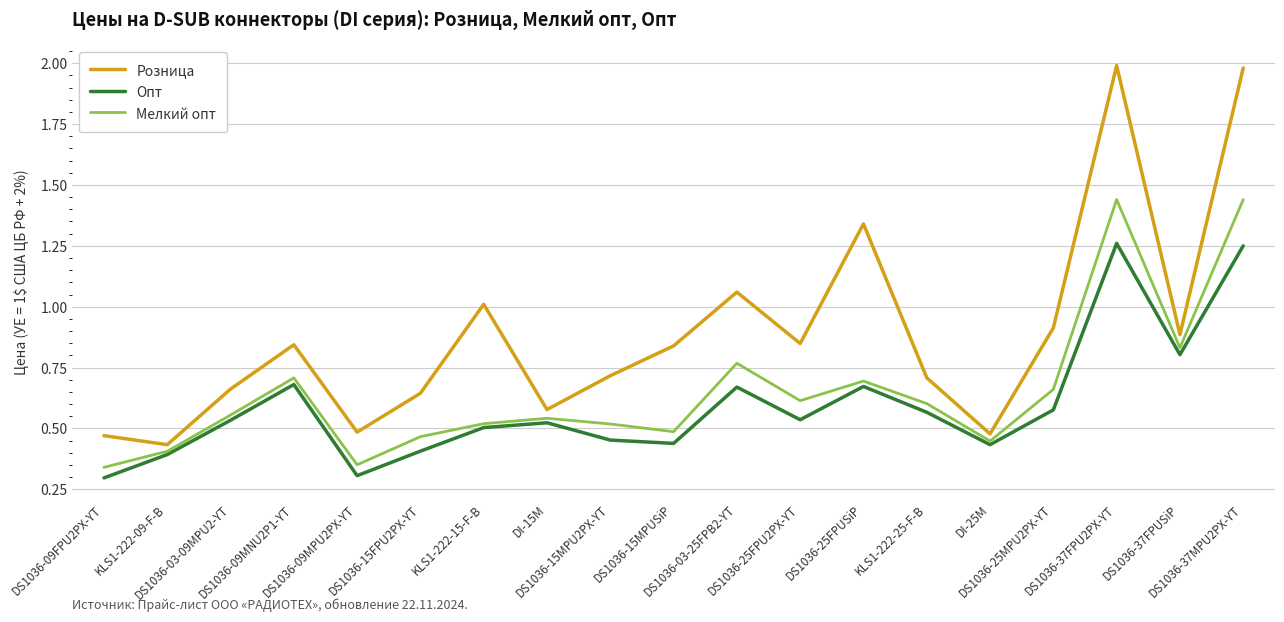

True or false: Опт and Розница intersect in this chart.

False